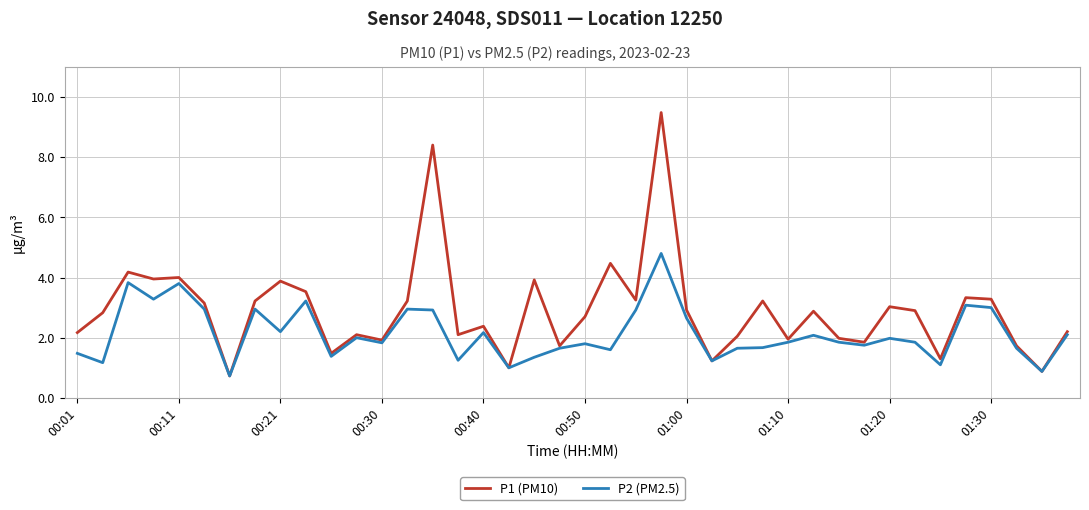

Which series has the largest range (max minus min)?

P1 (PM10)